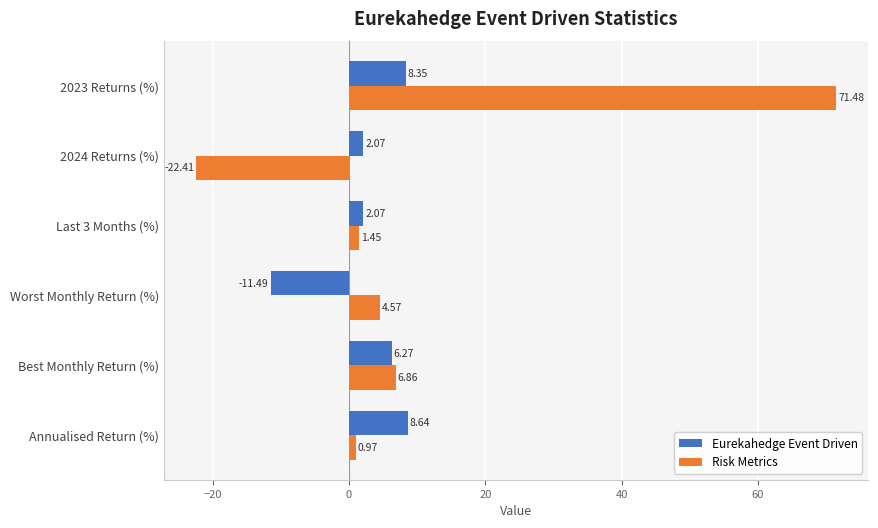

How many categories are shown in the chart?

6